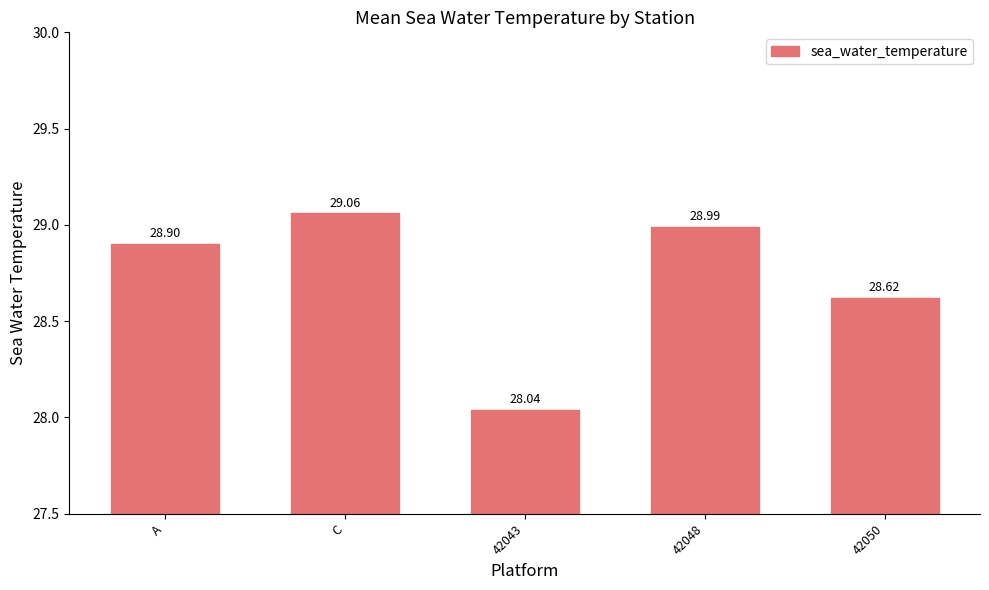

What is the label of the 2nd bar from the right?

42048